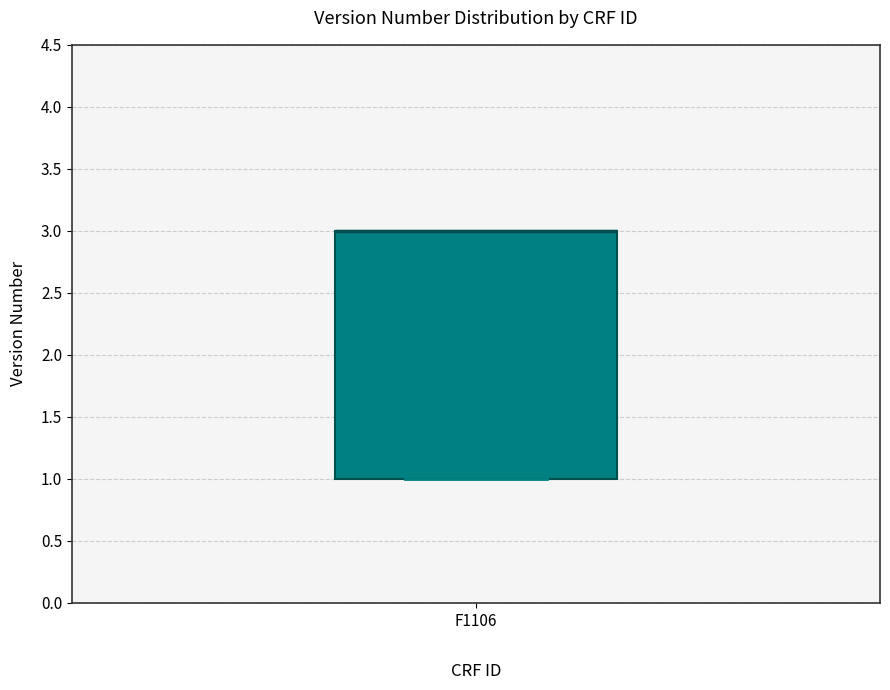

Where is the lower edge of the box for F1106 on the y-axis? The values are not printed on the chart, so give them approximately, as read against the axis.

1